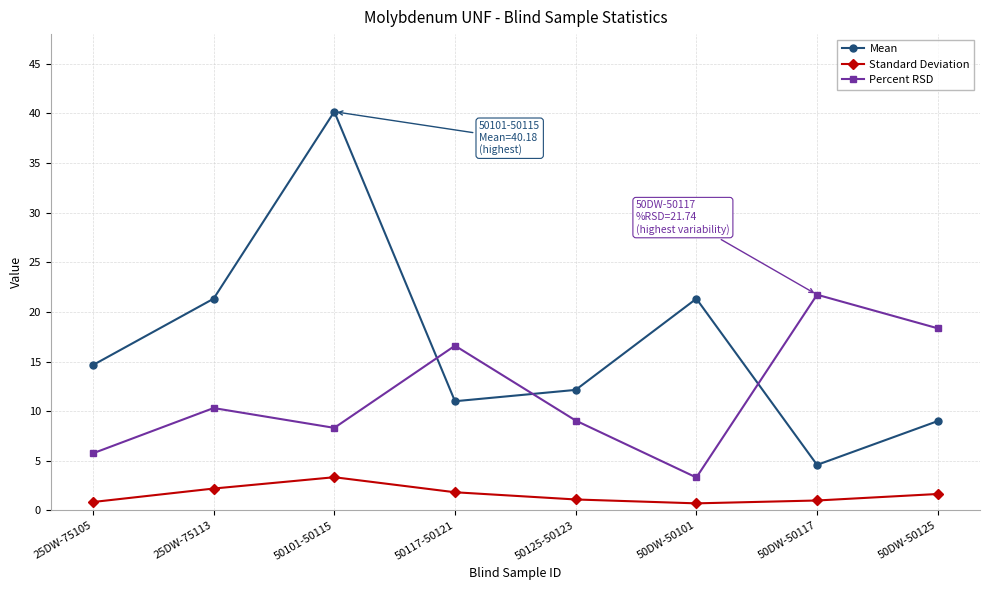

What is the maximum value for Mean?

40.2